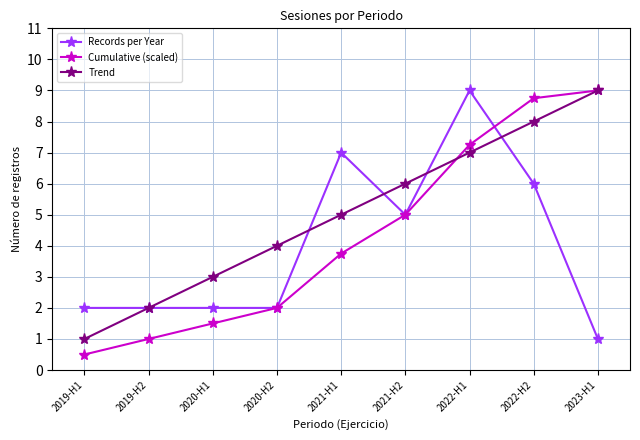

Count the Records per Year values in the range 2 to 6.

6